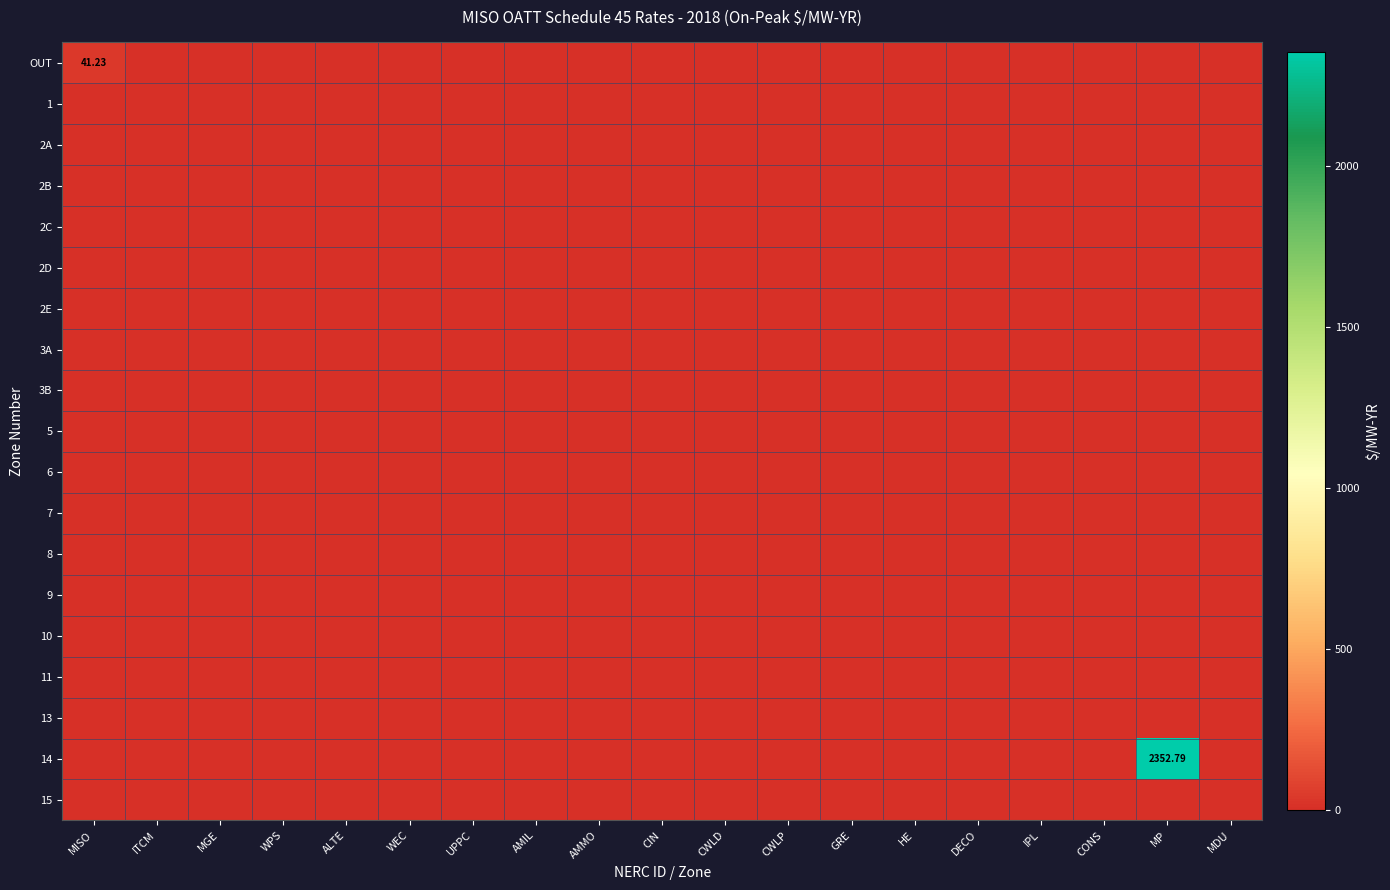

Between ALTE and WEC, which series saw the biggest shift?

OUT